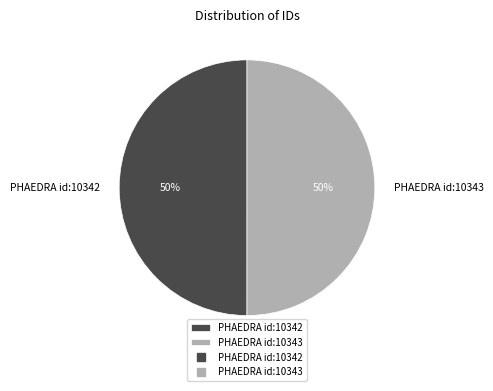

What is the ratio of the value at PHAEDRA id:10342 to the value at PHAEDRA id:10343?

1.0